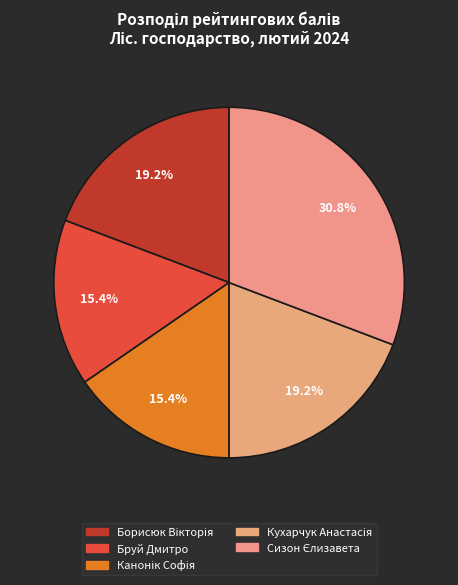

Count the number of slices in the pie.

5